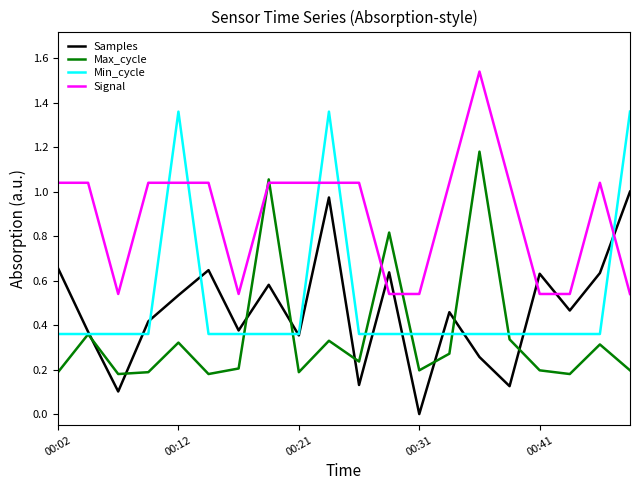

Which series ends up on top after the final intersection of Samples and Signal?

Samples